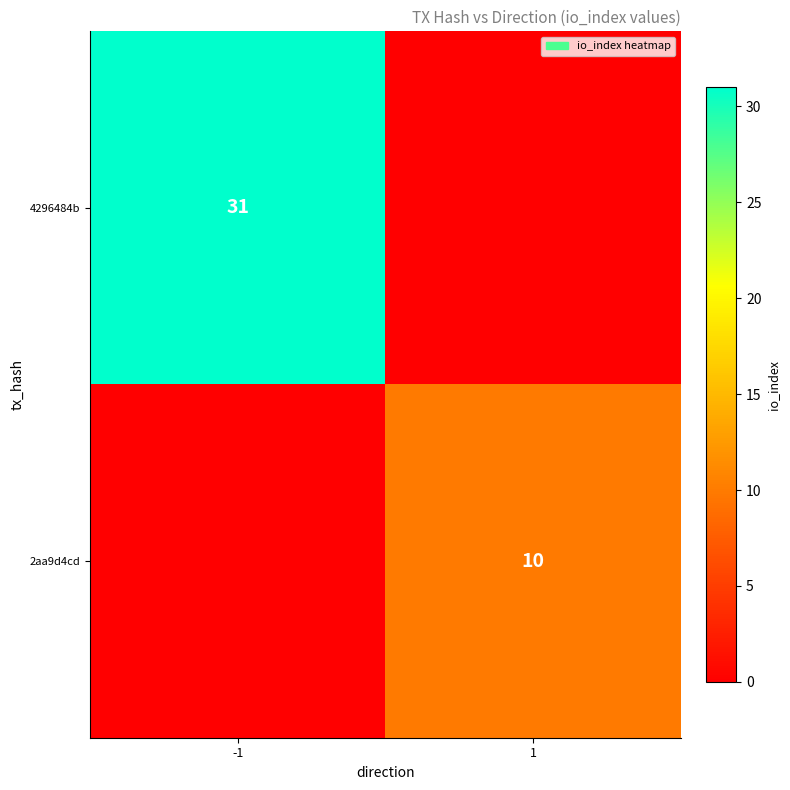

Is it true that 4296484b equals 56 at -1?

False